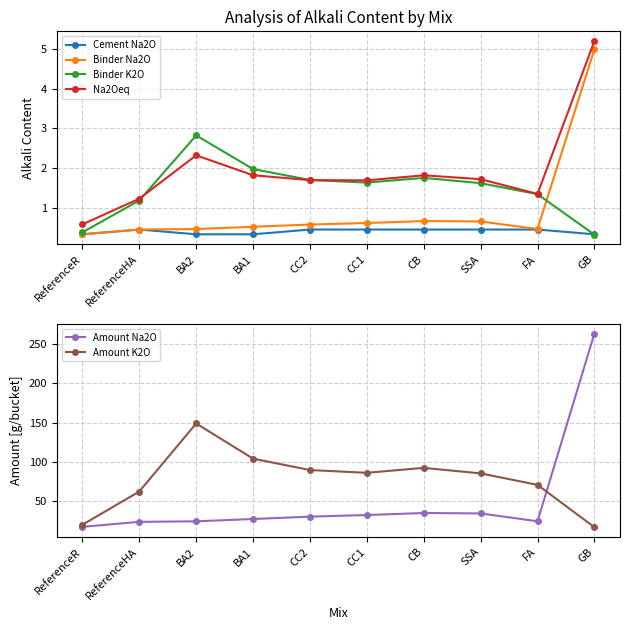

True or false: Na2Oeq and Cement Na2O intersect in this chart.

False